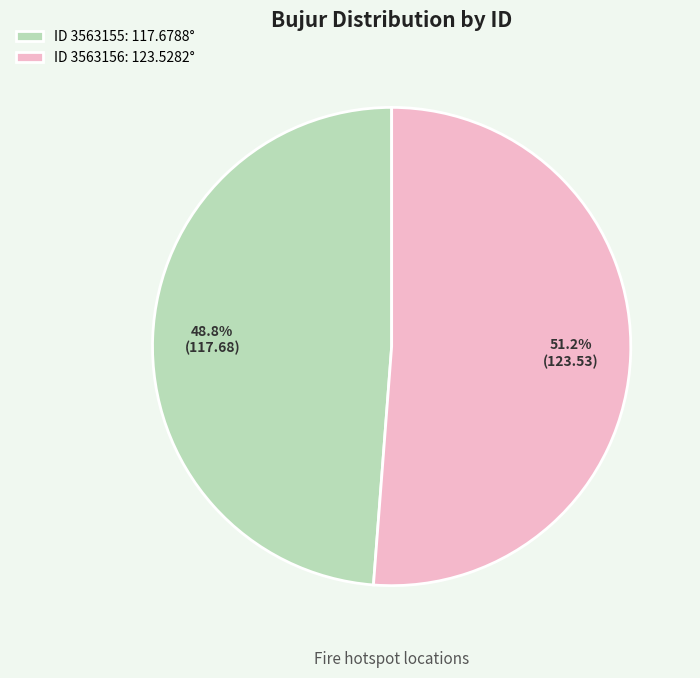

What percentage do ID 3563156: 123.5282° and ID 3563155: 117.6788° together represent?

100.0%